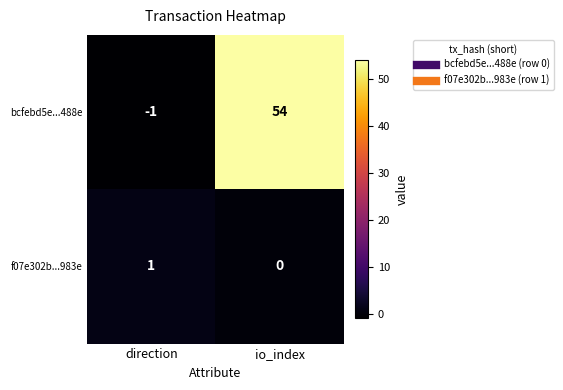

Which series has the largest total across all categories?

bcfebd5e...488e